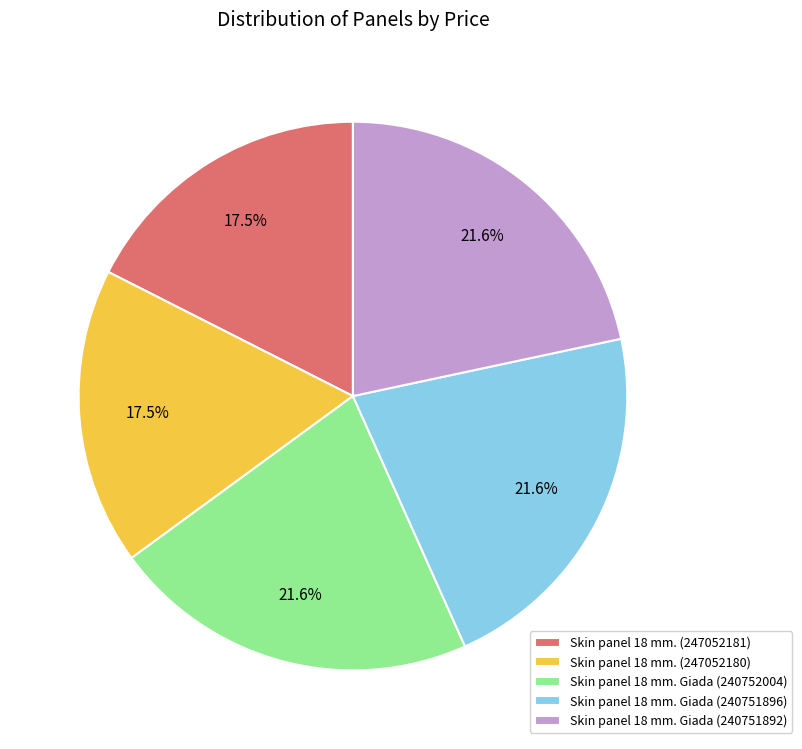

What percentage is the Skin panel 18 mm. Giada (240752004) slice, to the nearest percent?

22%